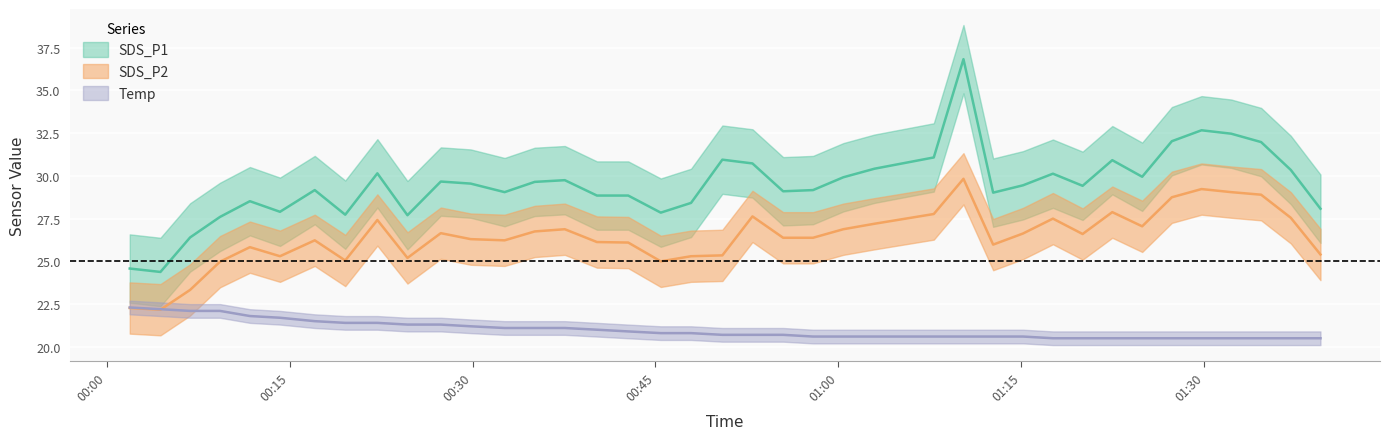

What is the label of the 38th point from the left?

2022/06/24 01:37:05